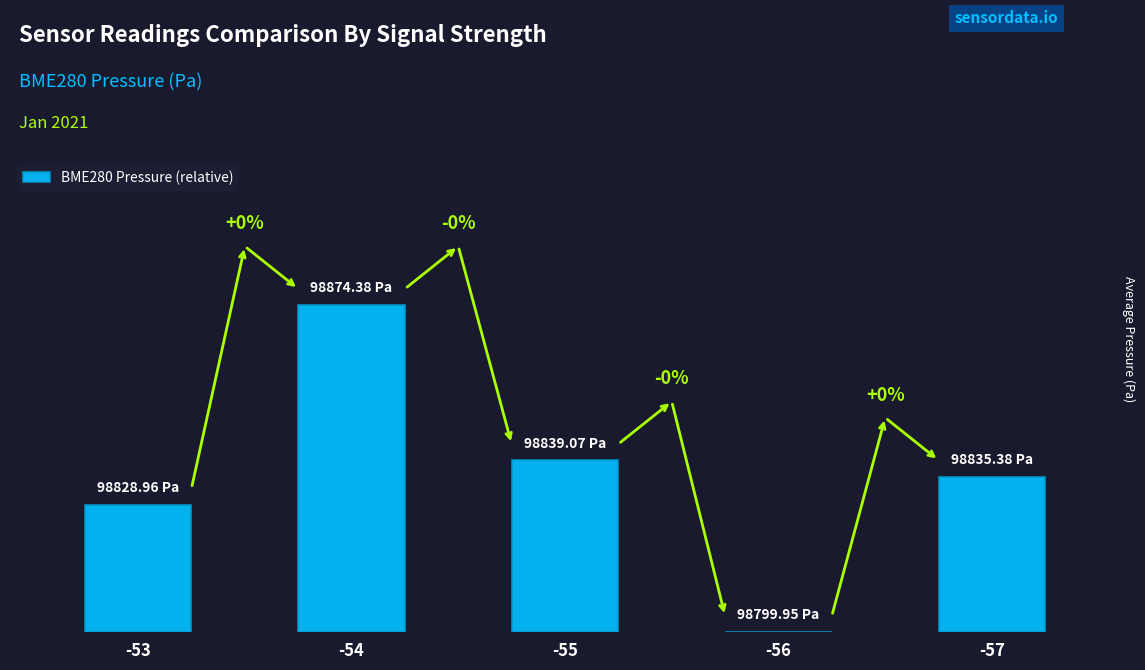

Reading left to right, list all the values displayed in this chart.

29.0	74.4	39.1	0.0	35.4